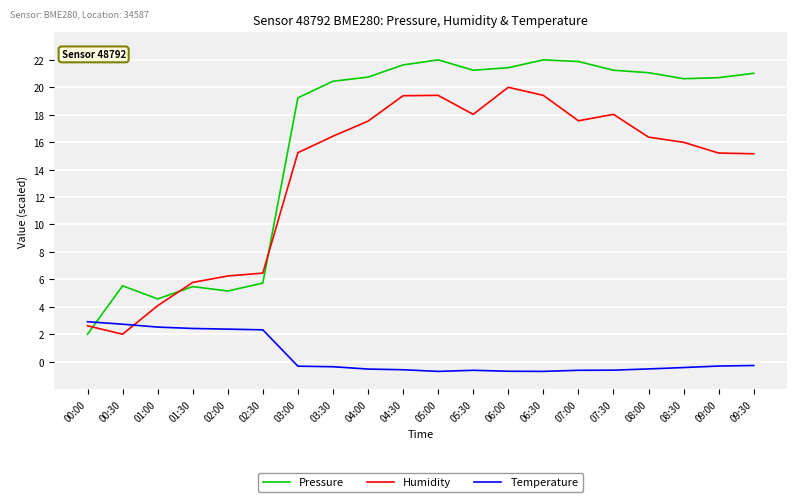

What position from the left is 00:00?

1